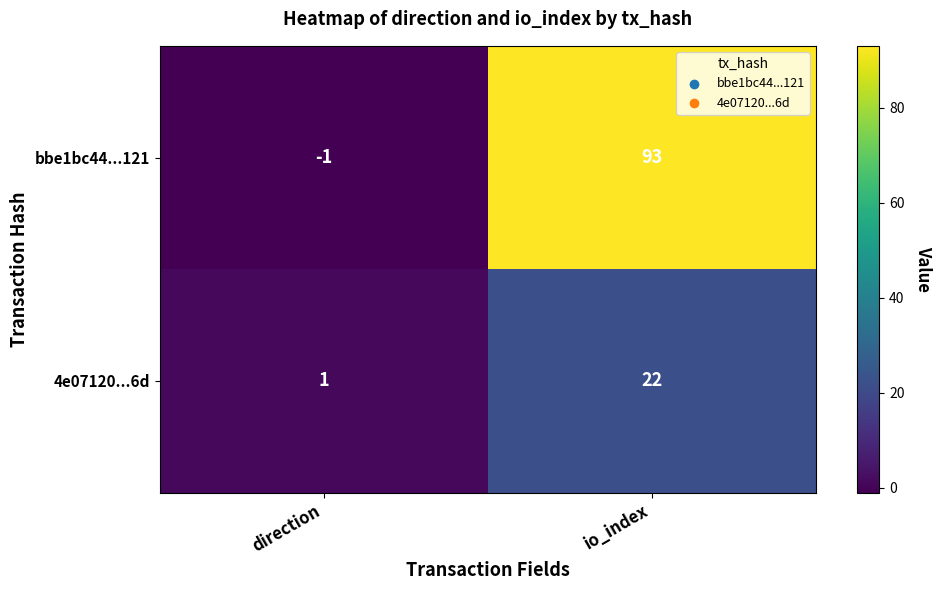

What is the minimum value shown in the chart?

-1